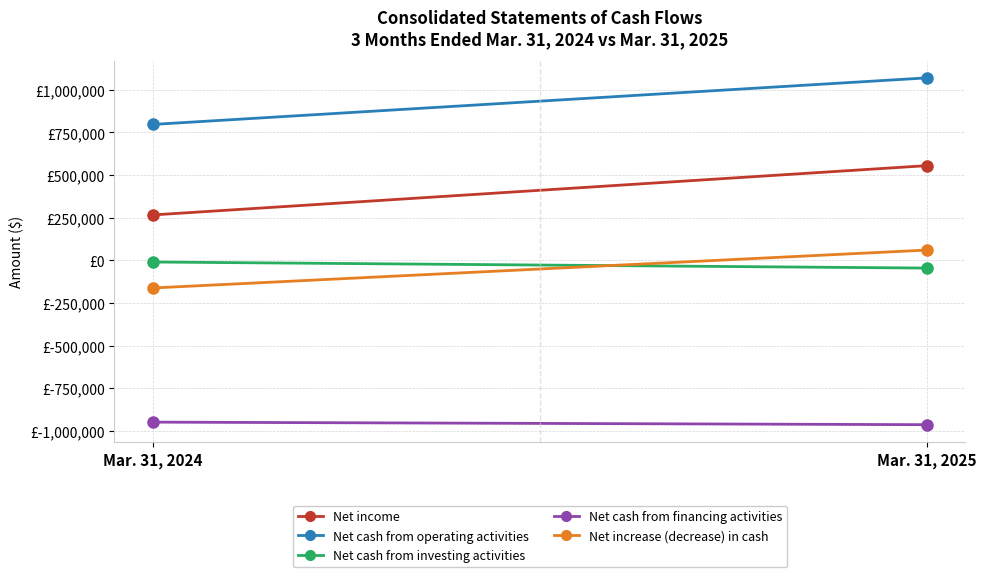

At Mar. 31, 2024, list the series in order from smallest to largest.

Net cash from financing activities, Net increase (decrease) in cash, Net cash from investing activities, Net income, Net cash from operating activities